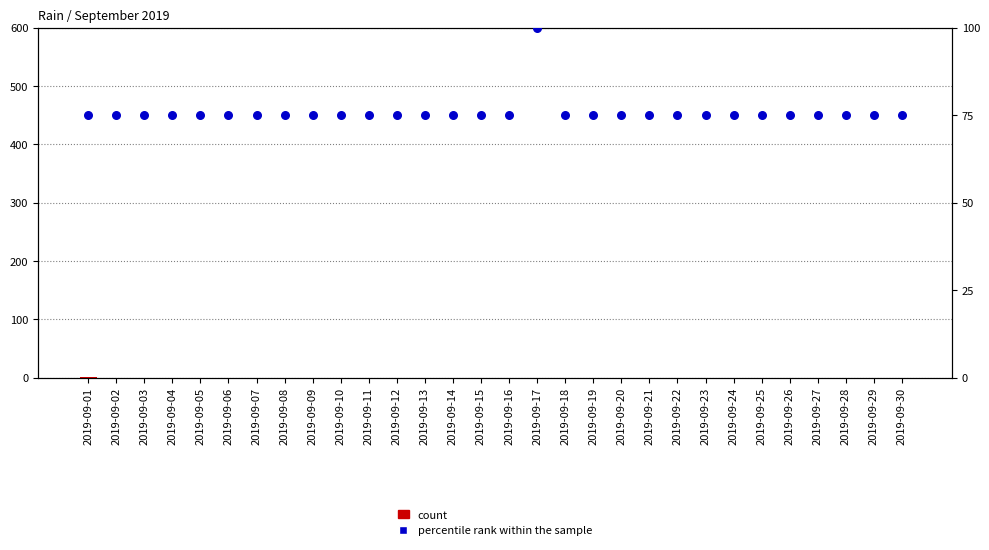

Which series has the largest Y range (max minus min)?

percentile rank within the sample